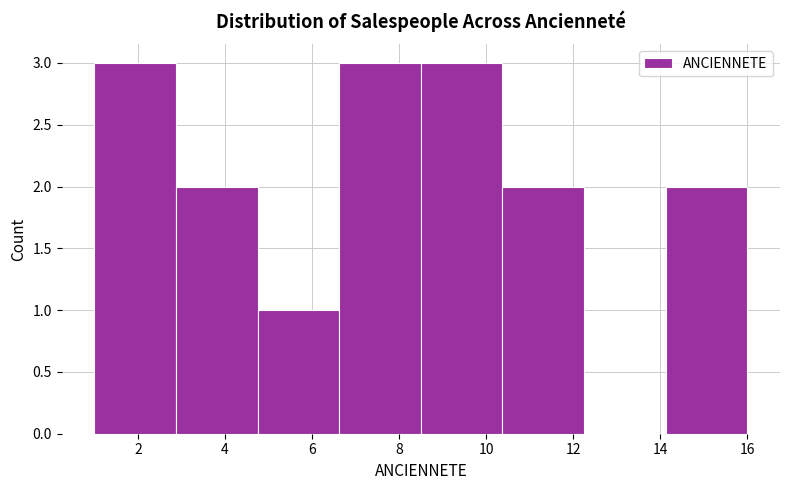

What is the height of the bar covering 8.6 to 10.4 on the x-axis? Neither the bar edges nor the heights are printed on the chart, so give them approximately, as read against the axes.

3